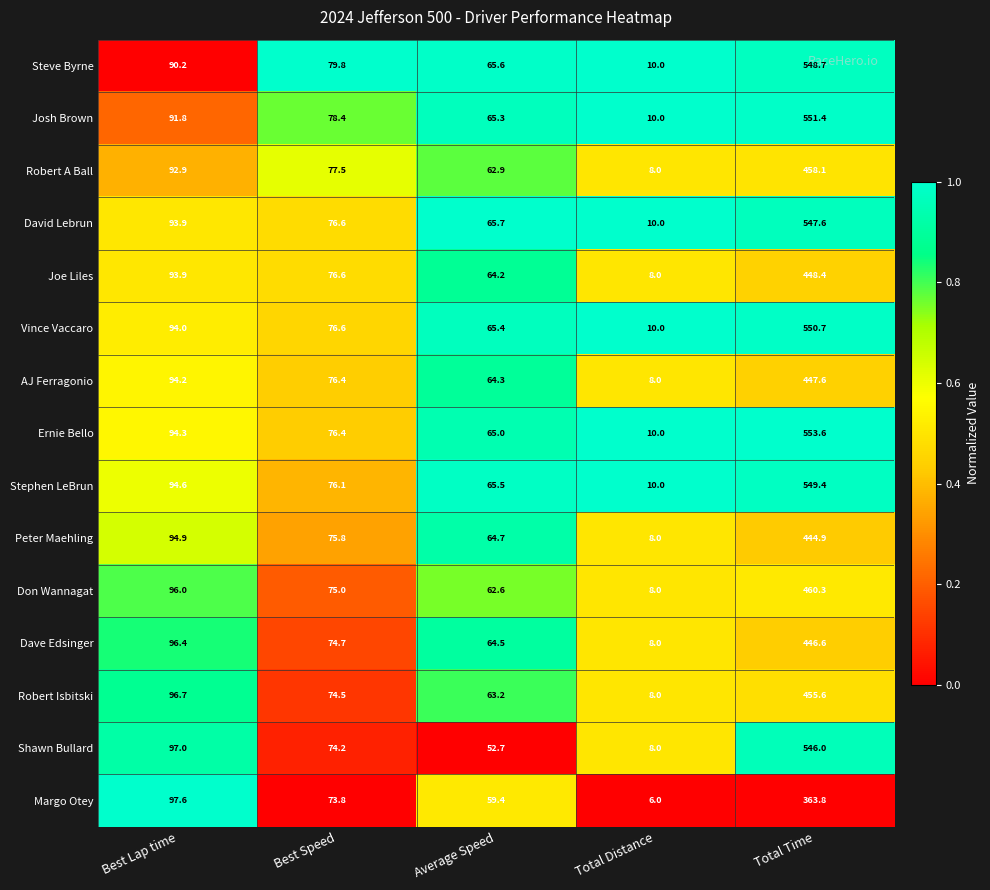

The value of Joe Liles at Total Time is 696.6. True or false?

False